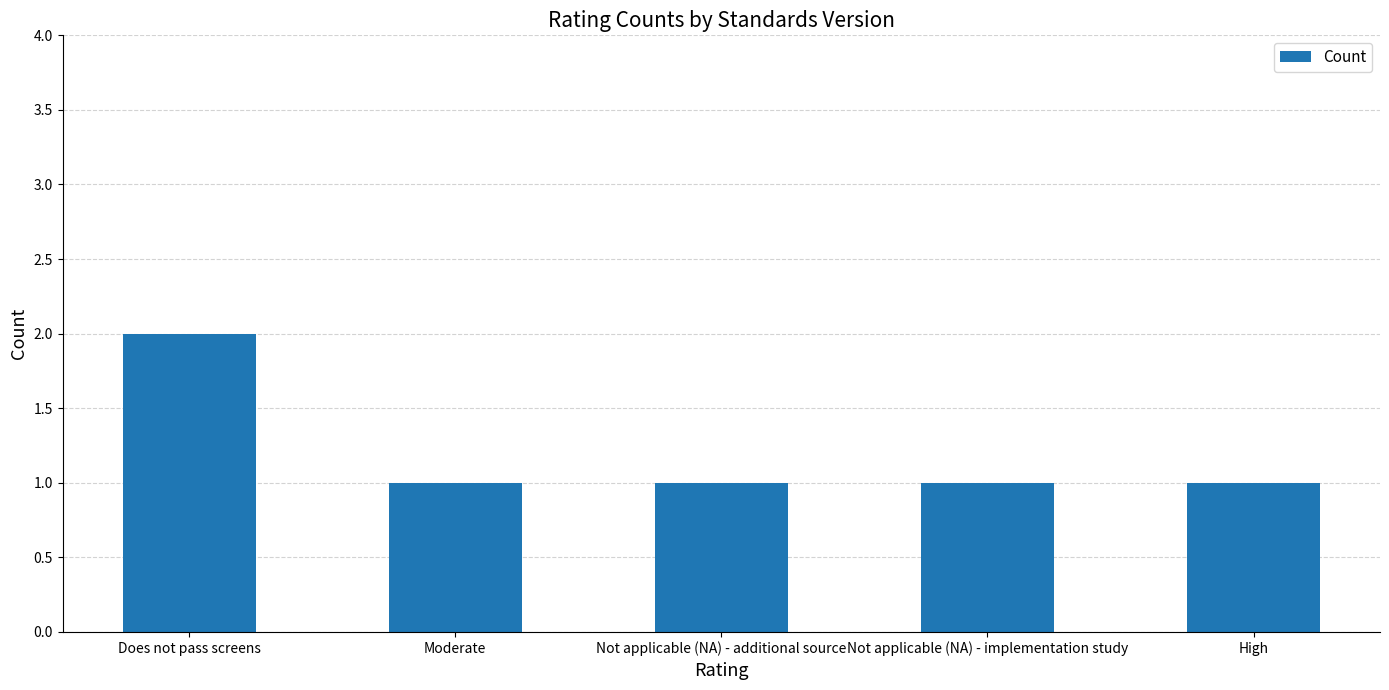

What is the label of the 3rd bar from the left?

Not applicable (NA) - additional source